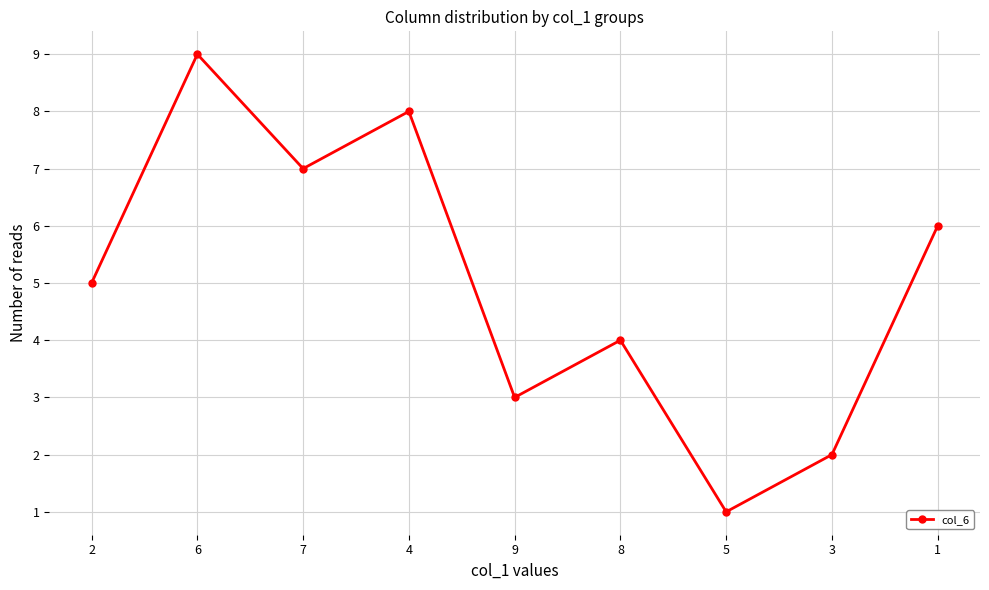

Rank the categories by value from highest to lowest.

6, 4, 7, 1, 2, 8, 9, 3, 5